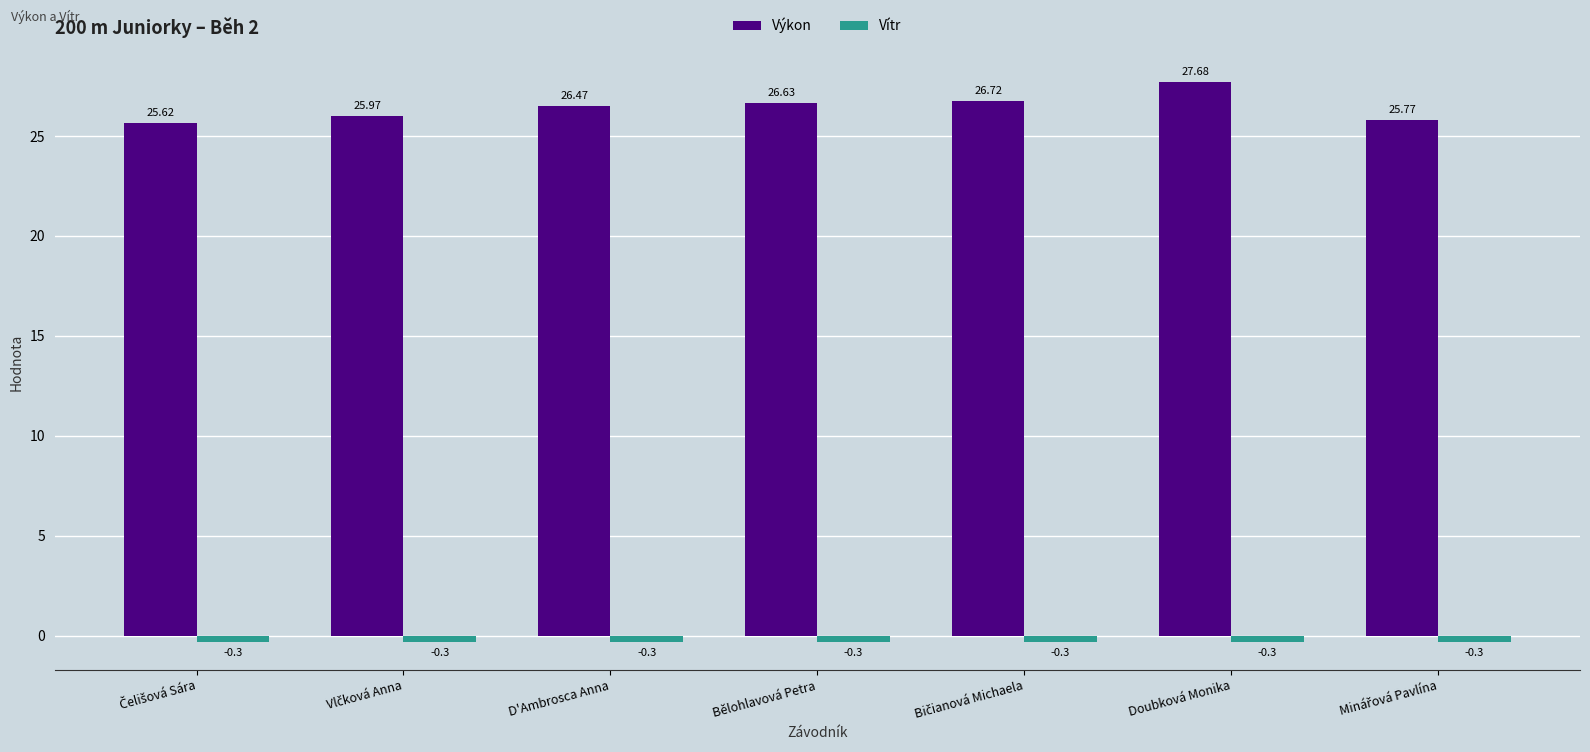

What is the minimum value shown in the chart?

-0.3